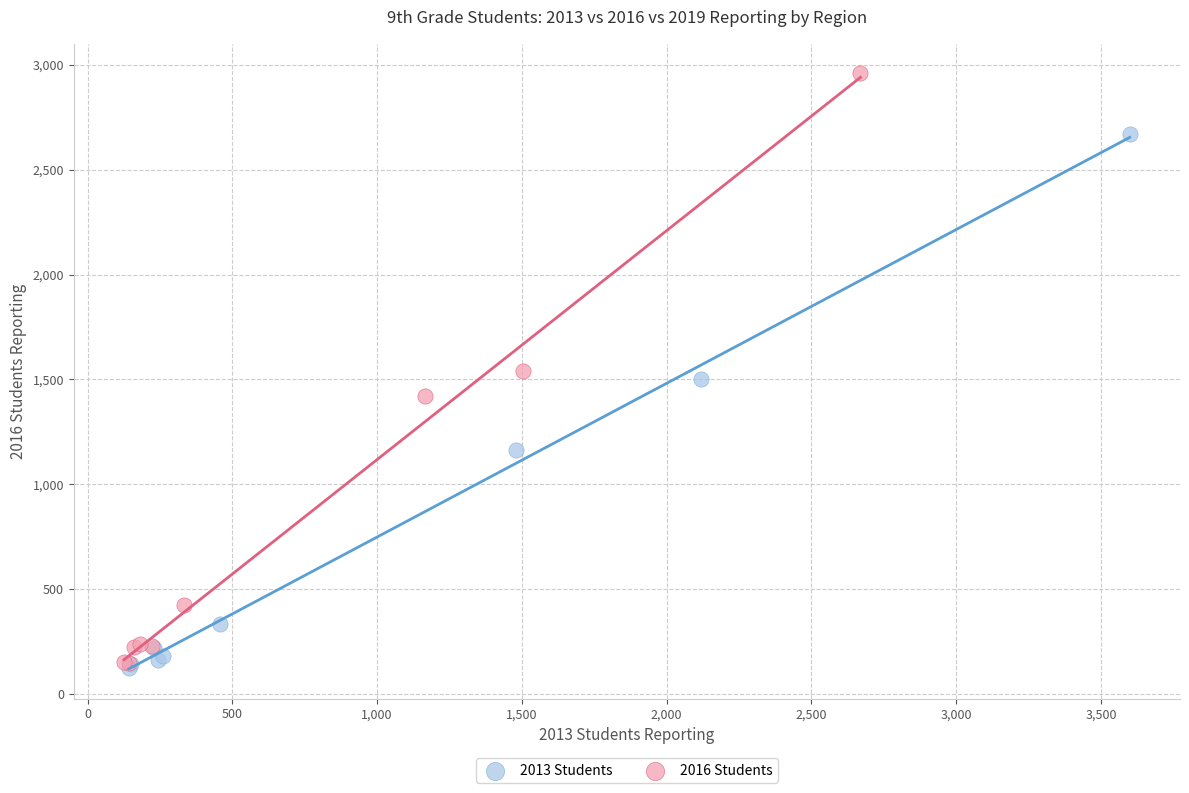

Which series has the widest spread of Y values?

2016 Students